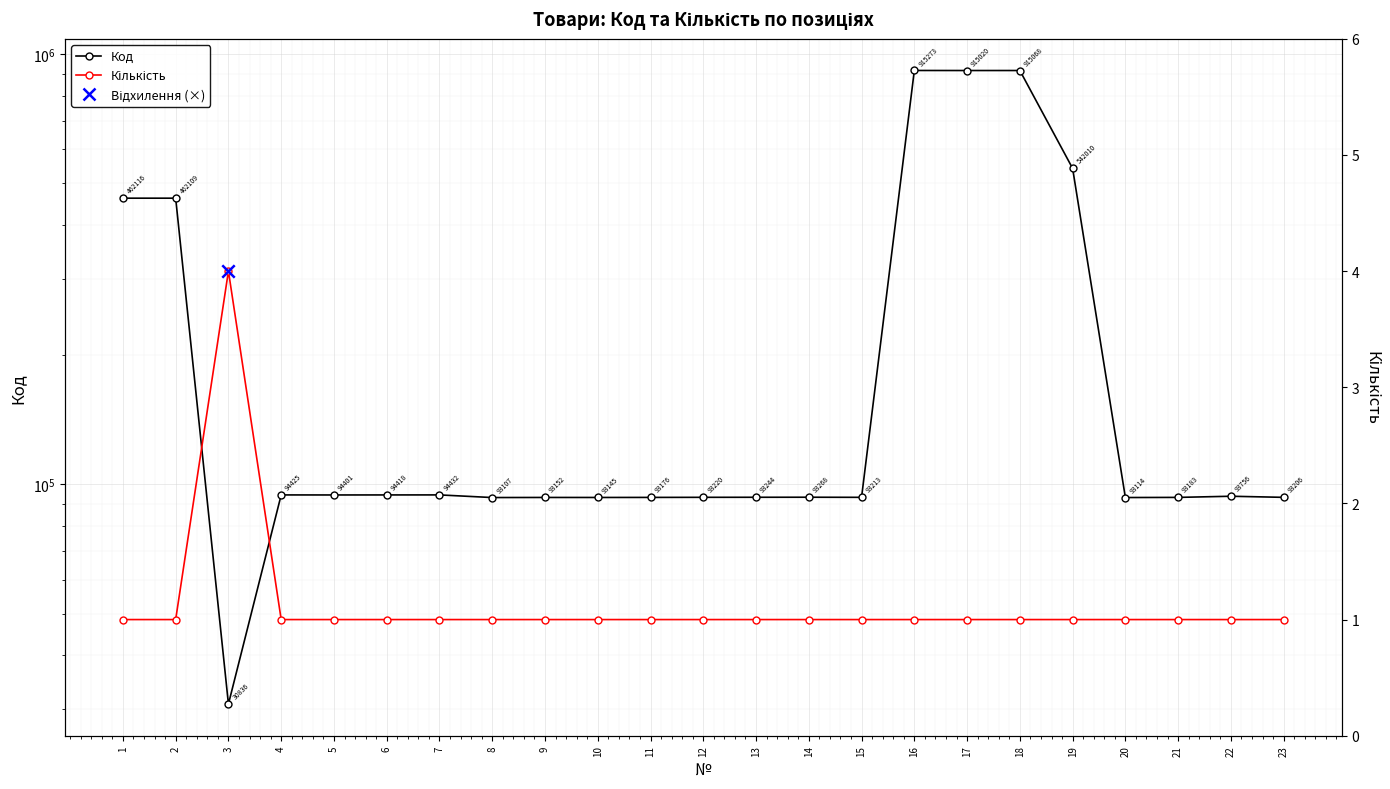

What is the total value across all series at 8?

93108